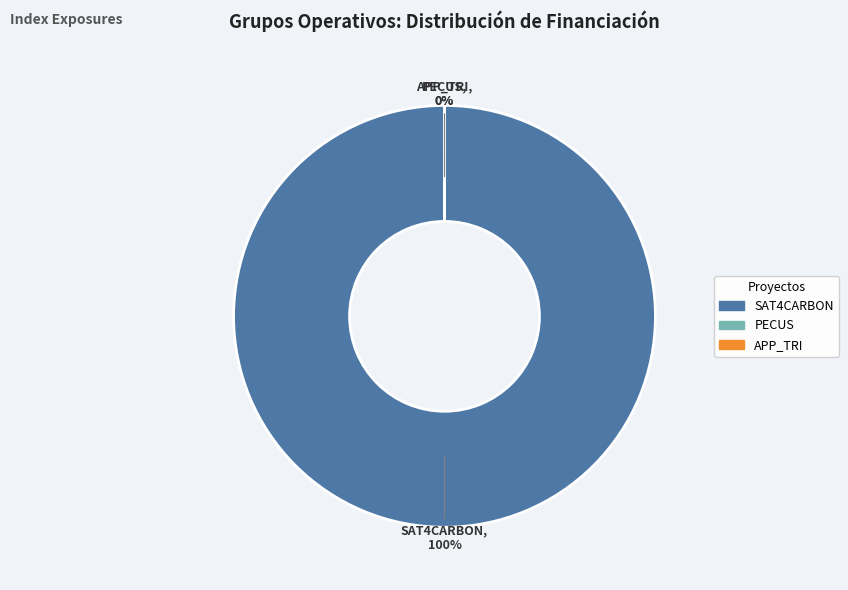

Is there a majority slice in this chart?

Yes